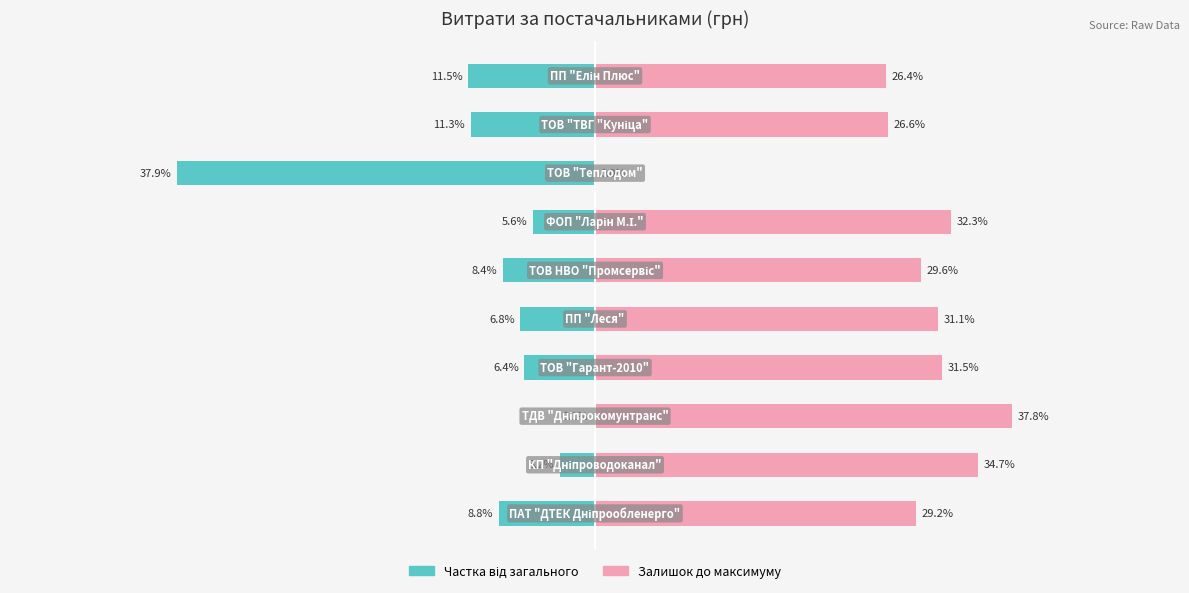

Between 3 and 8, which series saw the biggest shift?

Залишок